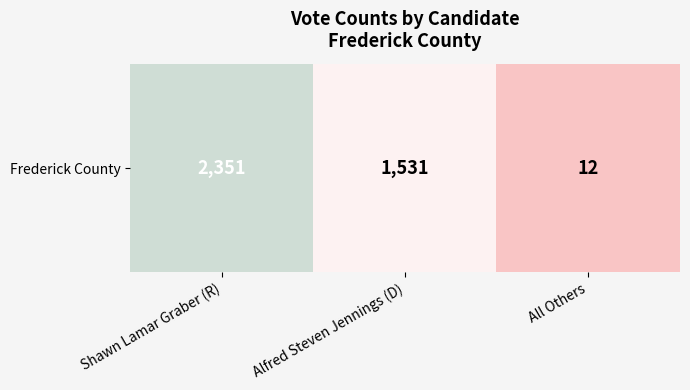

What is the difference between the maximum and minimum values?

2339